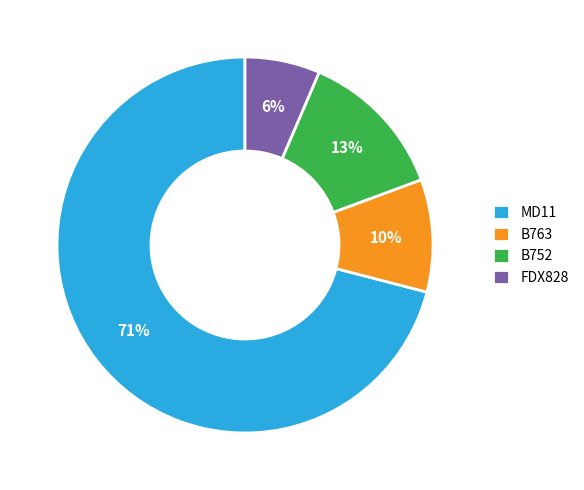

To the nearest percent, what is the average slice percentage?

25%